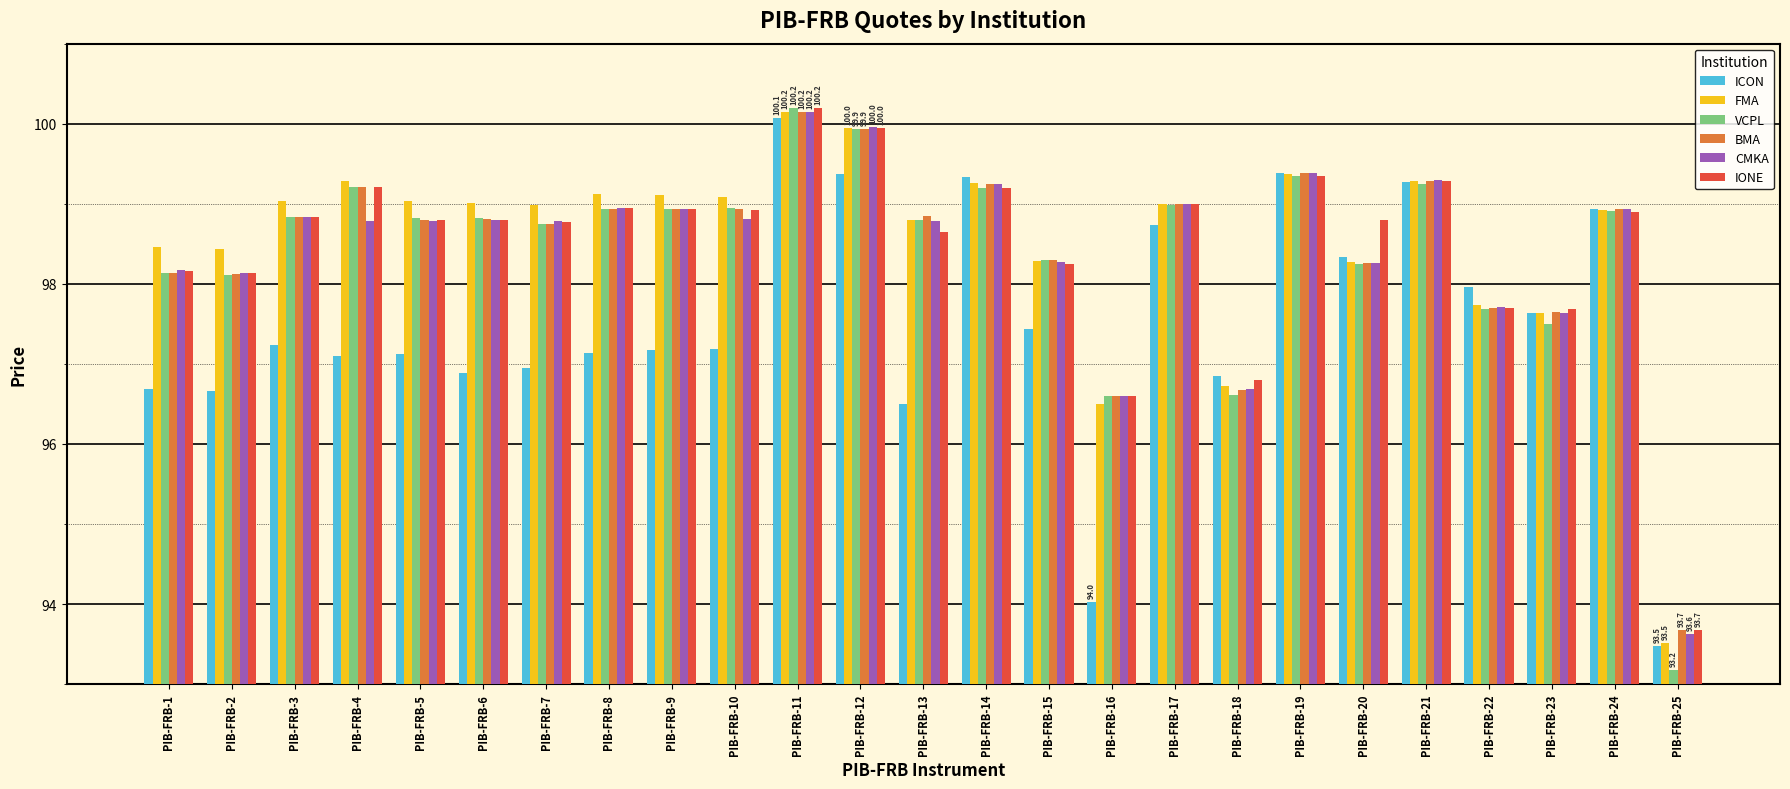

What is the difference between the second highest and second lowest values in the ICON series?

5.4